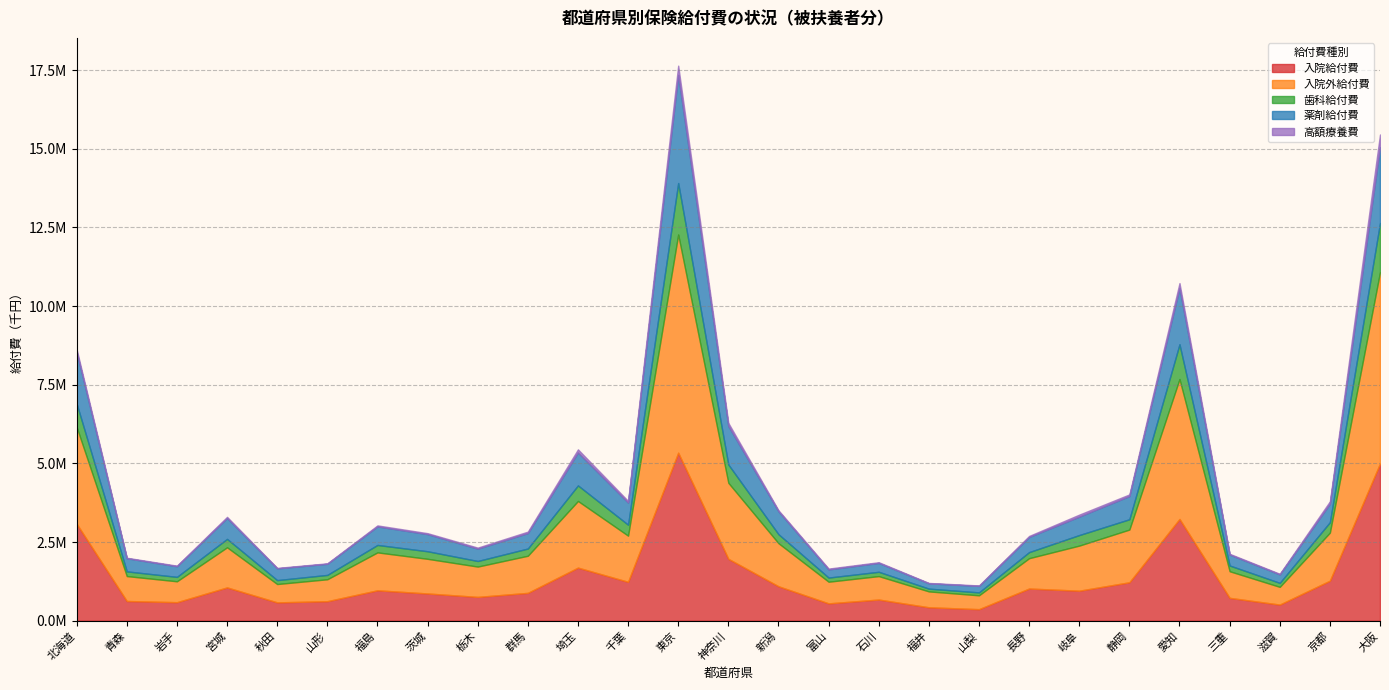

Where is 高額療養費 nearest to the value 206771?

愛知